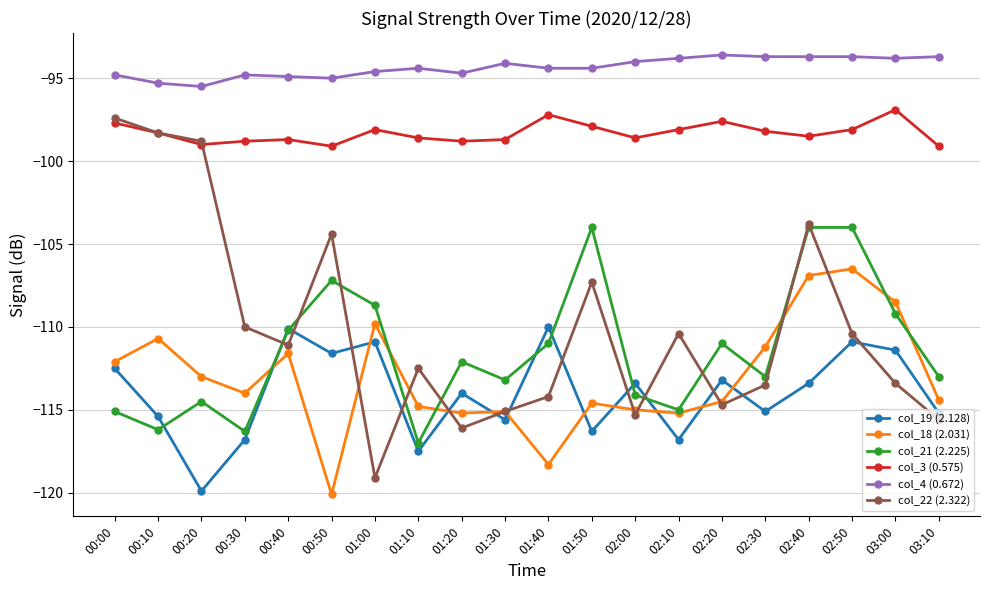

What is the spread (max minus min) of values at 02:50?

17.2